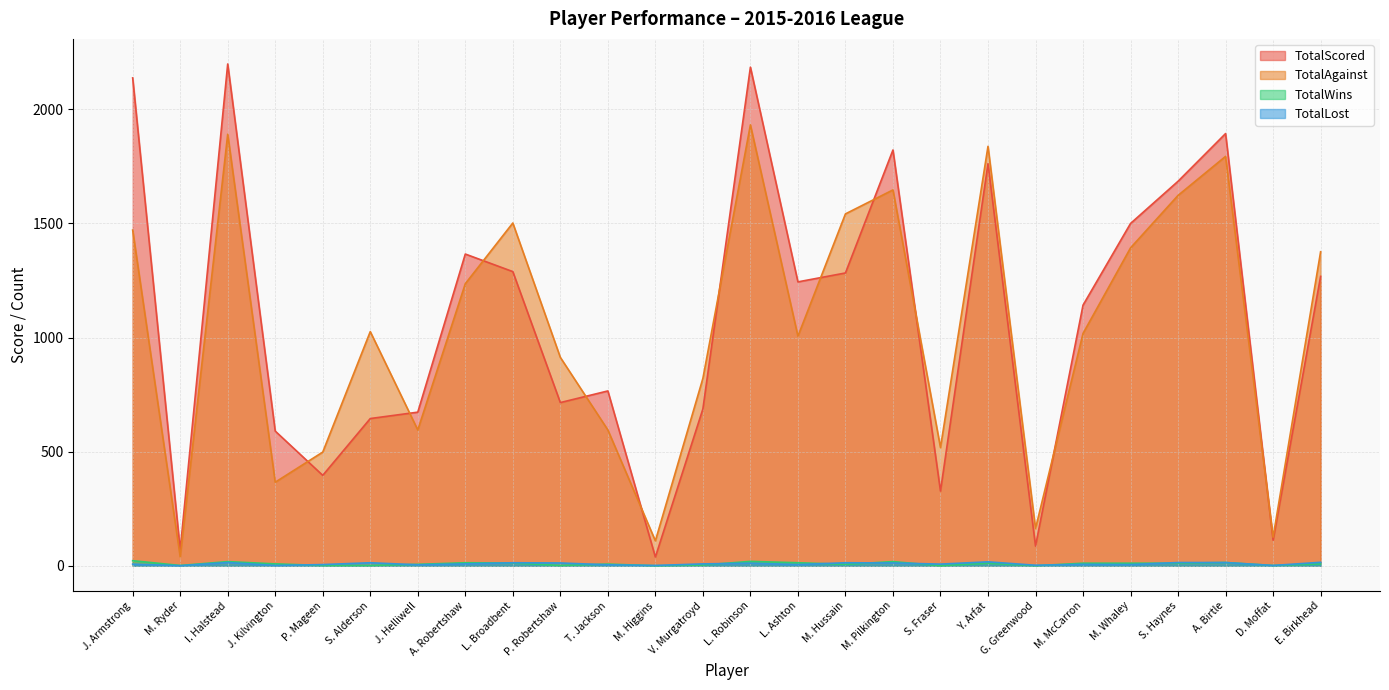

At which category does the chart reach its peak across all series?

I. Halstead